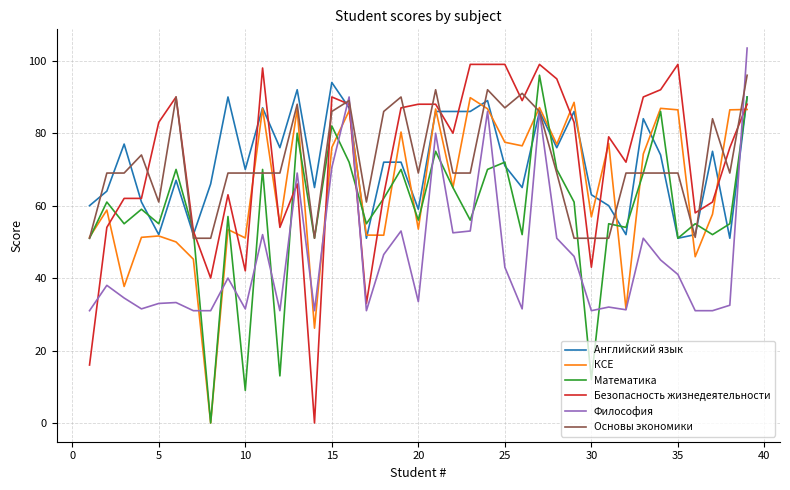

Which series has the largest range (max minus min)?

Безопасность жизнедеятельности